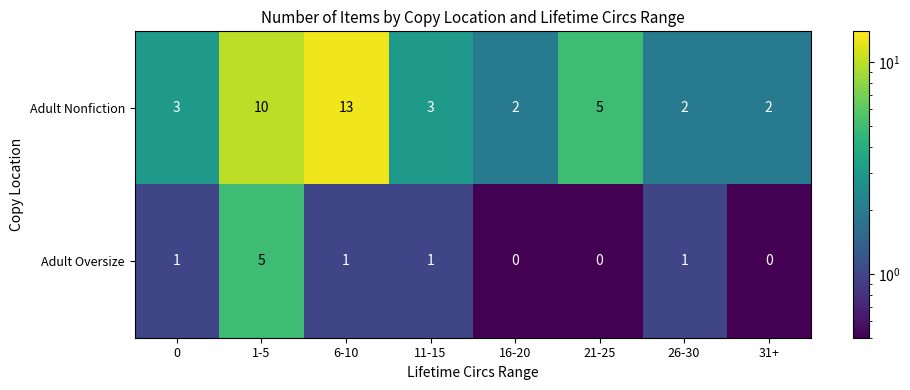

List the series in order of their peak value, lowest first.

Adult Oversize, Adult Nonfiction